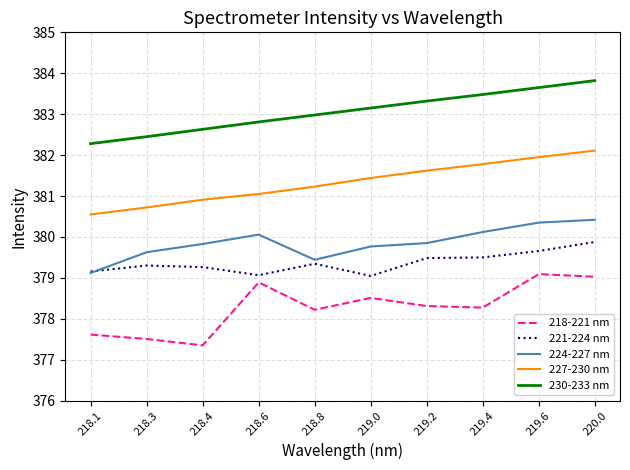

True or false: 218-221 nm has a value of 378.3 at 219.2.

True